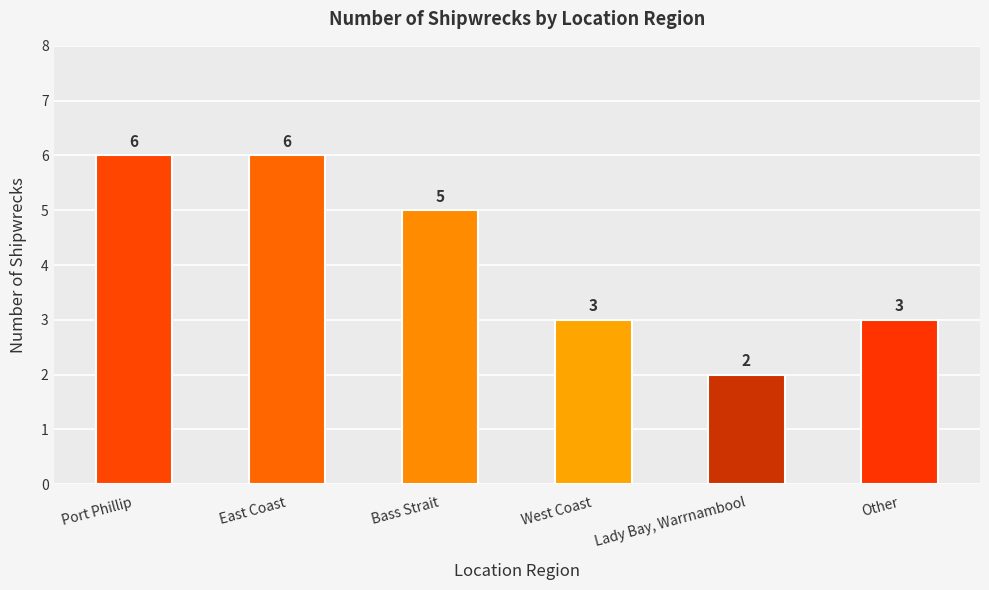

What is the maximum value shown in the chart?

6